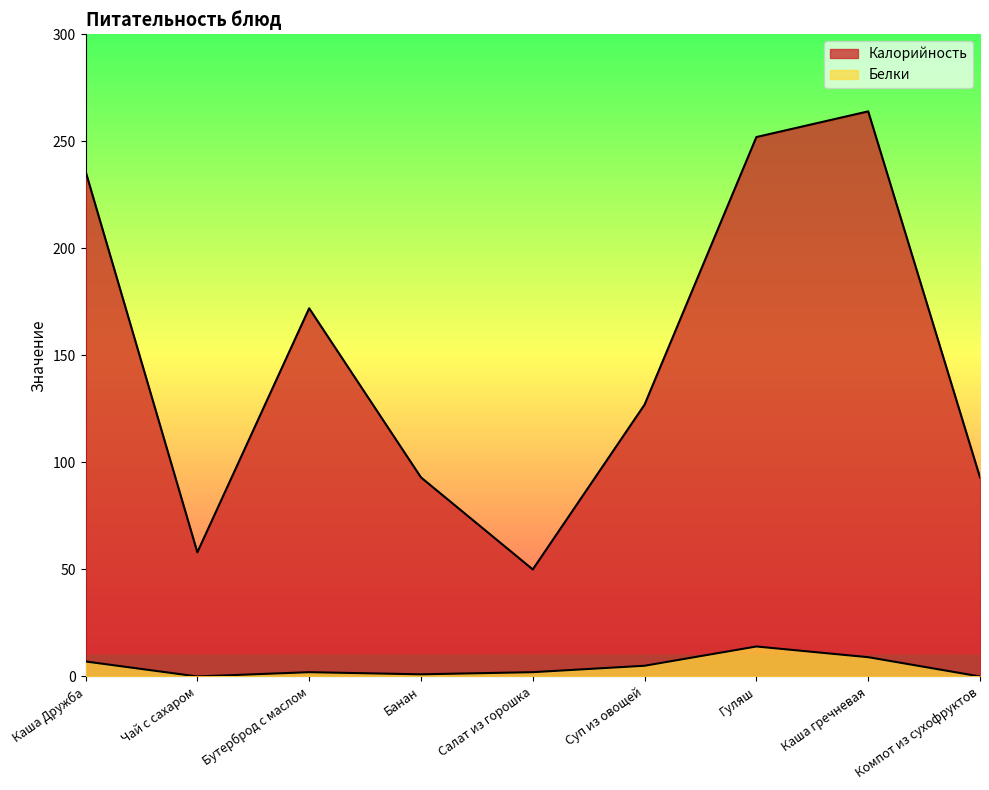

Which series has the widest spread of values?

Калорийность